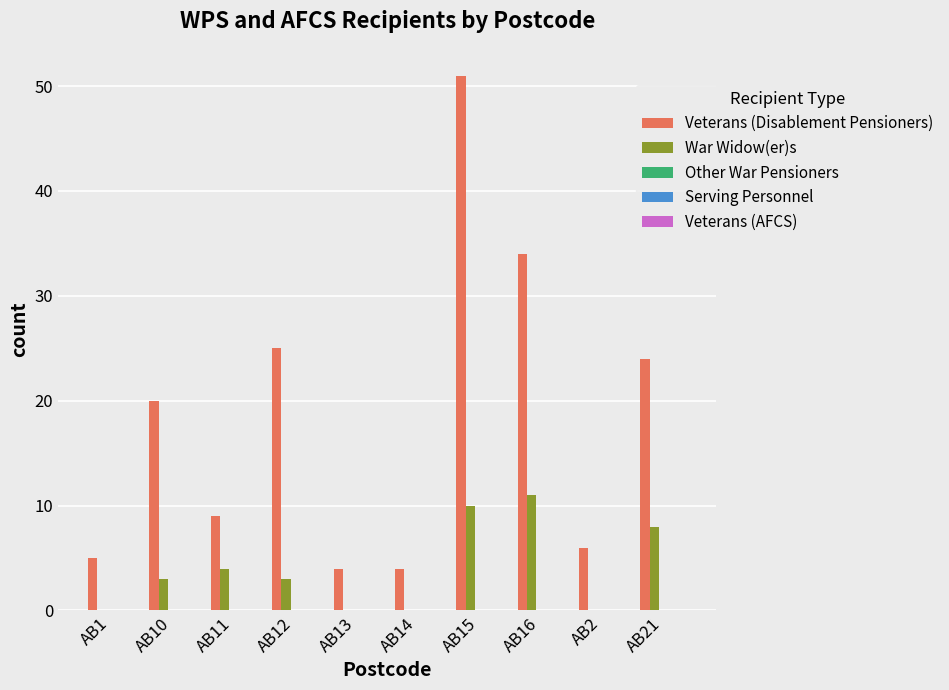

What is the sum of the Veterans (Disablement Pensioners) values at AB14 and AB21?

28